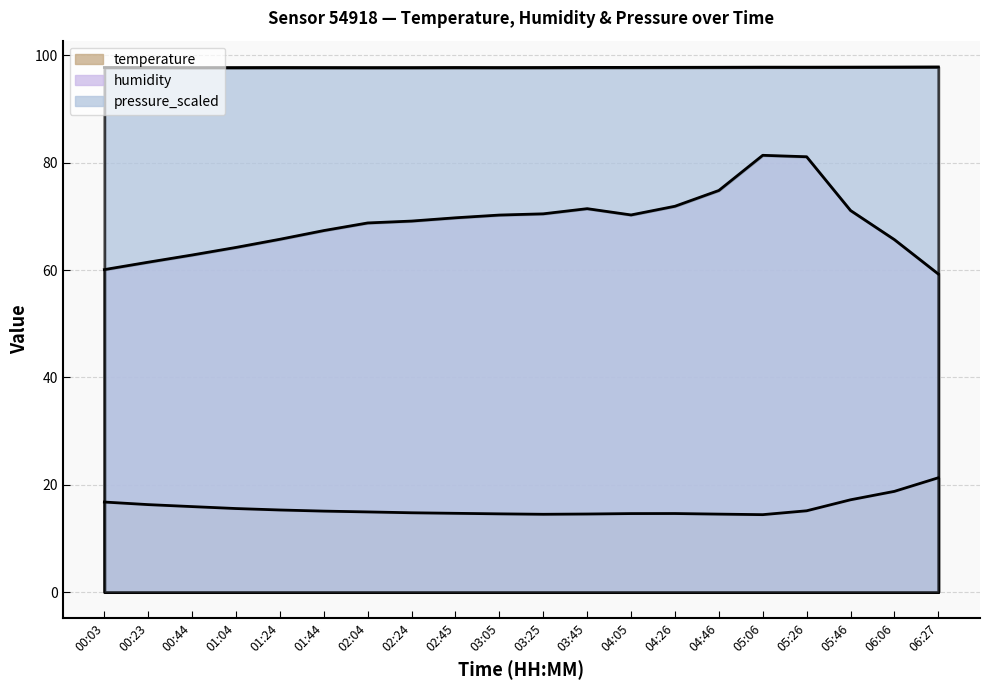

True or false: temperature has more than 2 points higher than both neighbors.

False